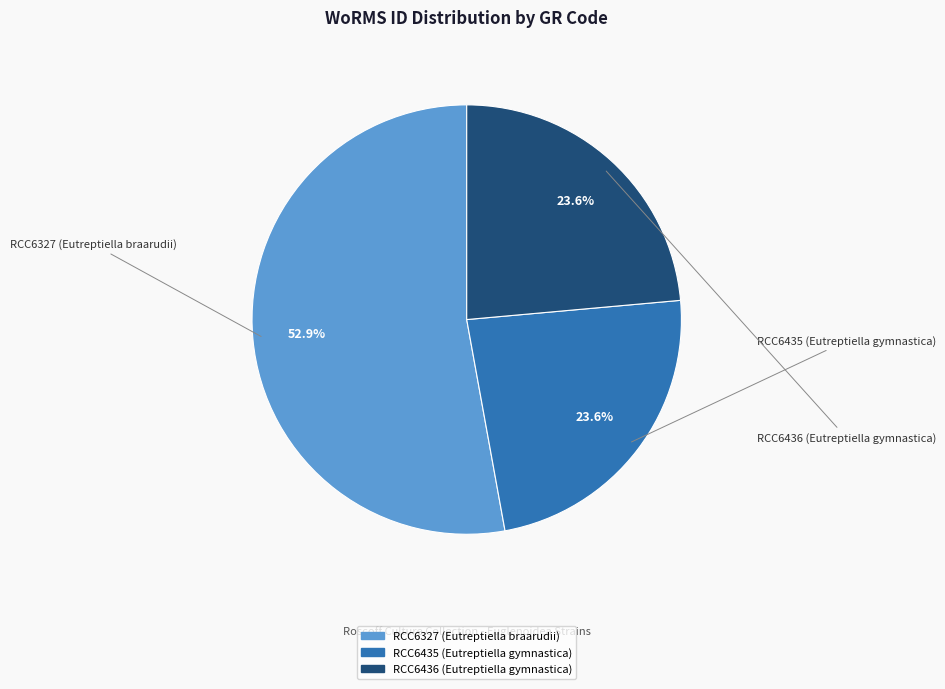

To the nearest percent, what percentage of the pie is RCC6436 (Eutreptiella gymnastica)?

24%